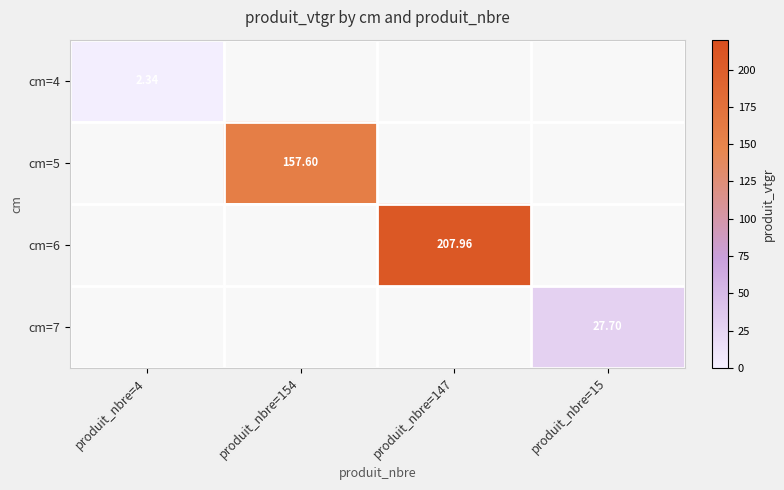

Is the value of cm=6 at produit_nbre=147 greater than the value of cm=5 at produit_nbre=154?

Yes